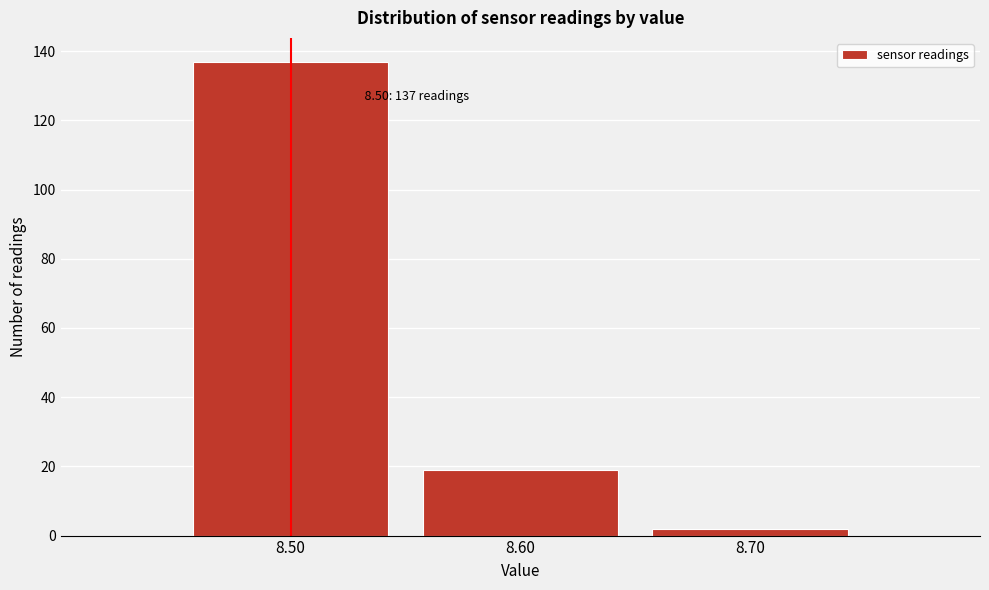

Which range on the x-axis has the tallest bar?

8.45 to 8.55